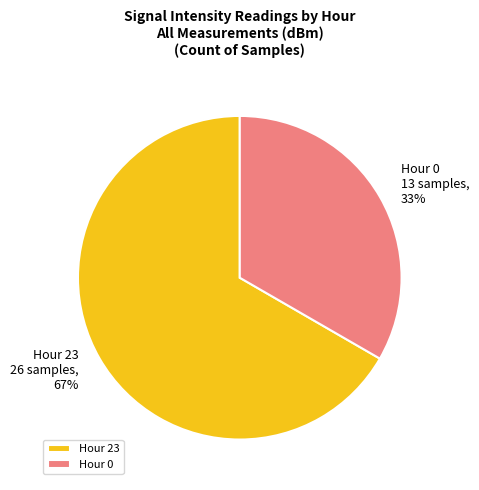

Is the sum of Hour 0 and Hour 23 greater than half?

Yes